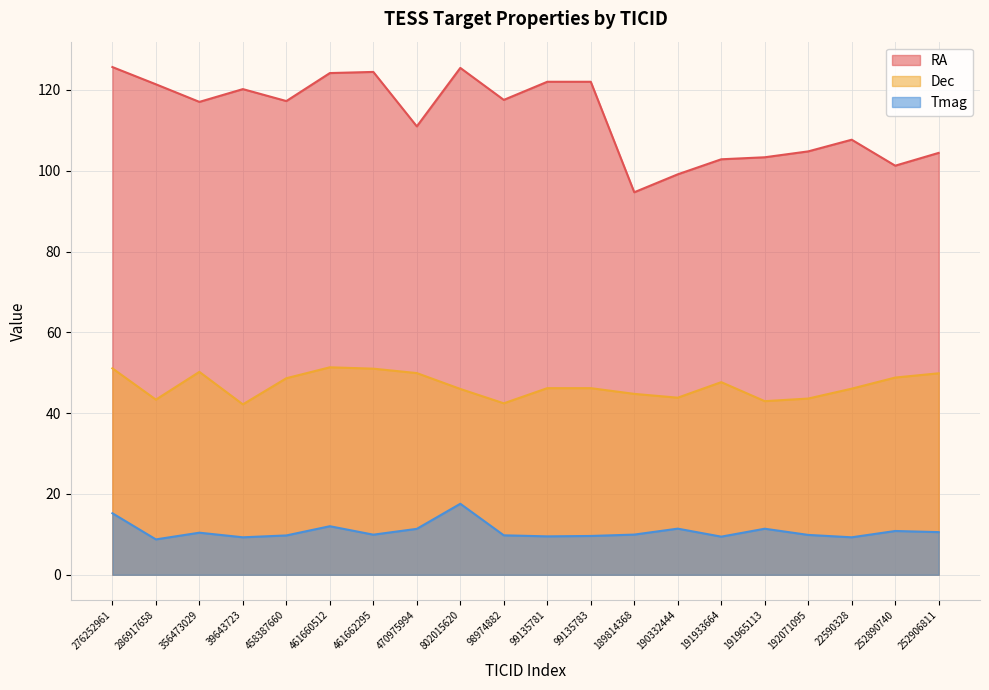

Does the chart display data point markers on the line(s)?

No